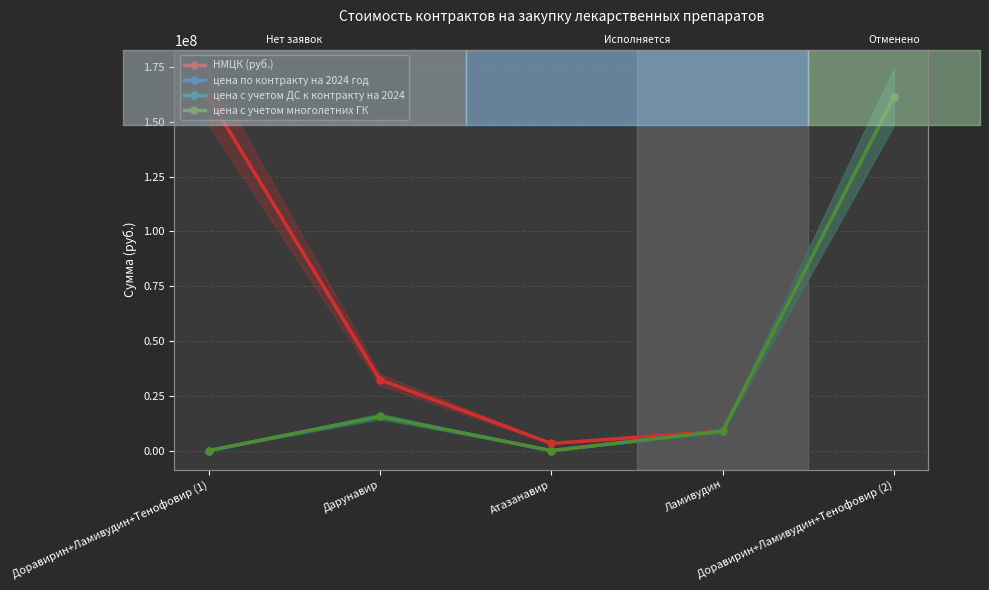

At which label is цена с учетом ДС к контракту на 2024 closest to 80606301?

Дарунавир